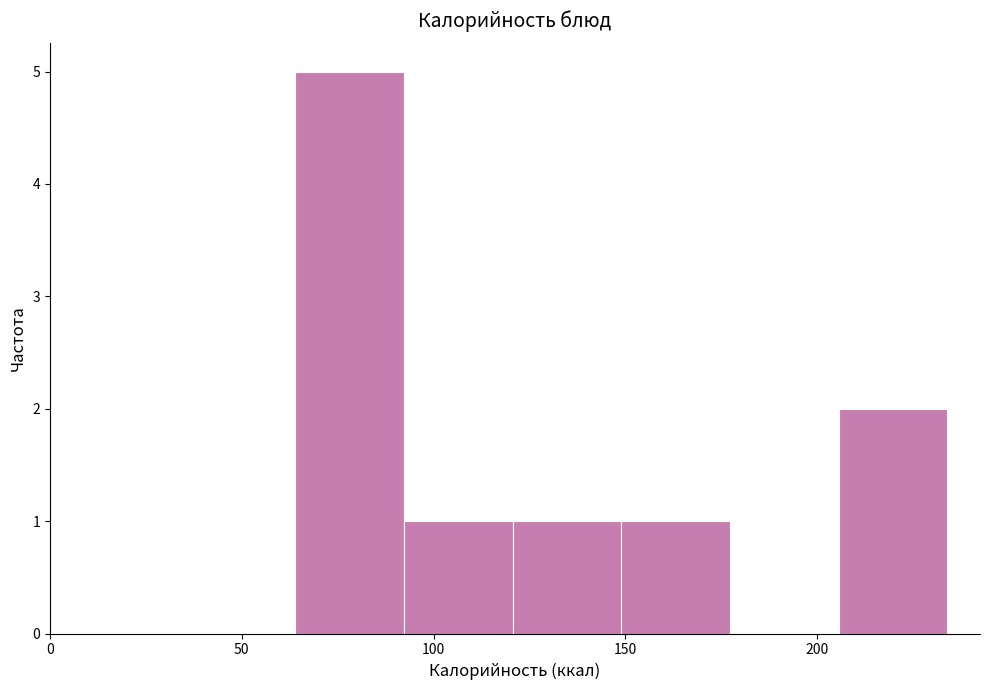

Over which range of the x-axis is the bar tallest?

65 to 90